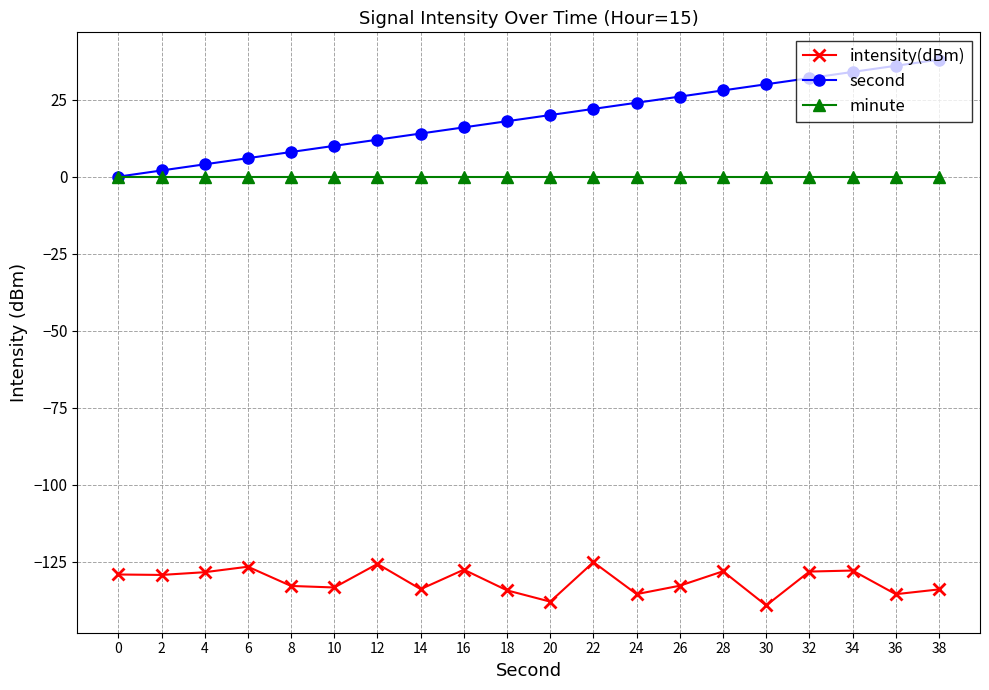

How many lines are shown in the chart?

3